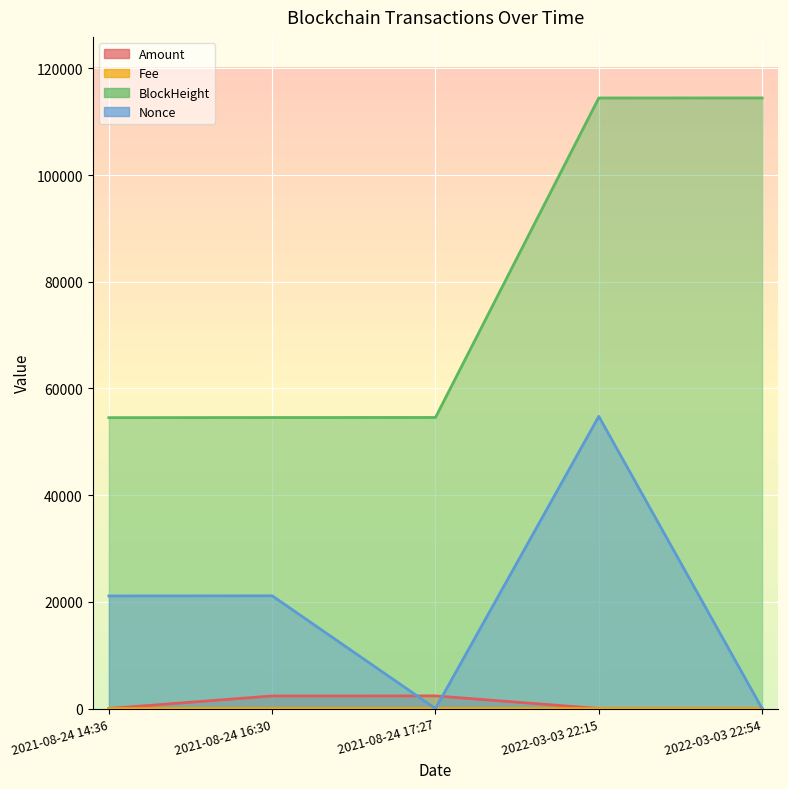

Count the Fee values in the range 0 to 1.

5